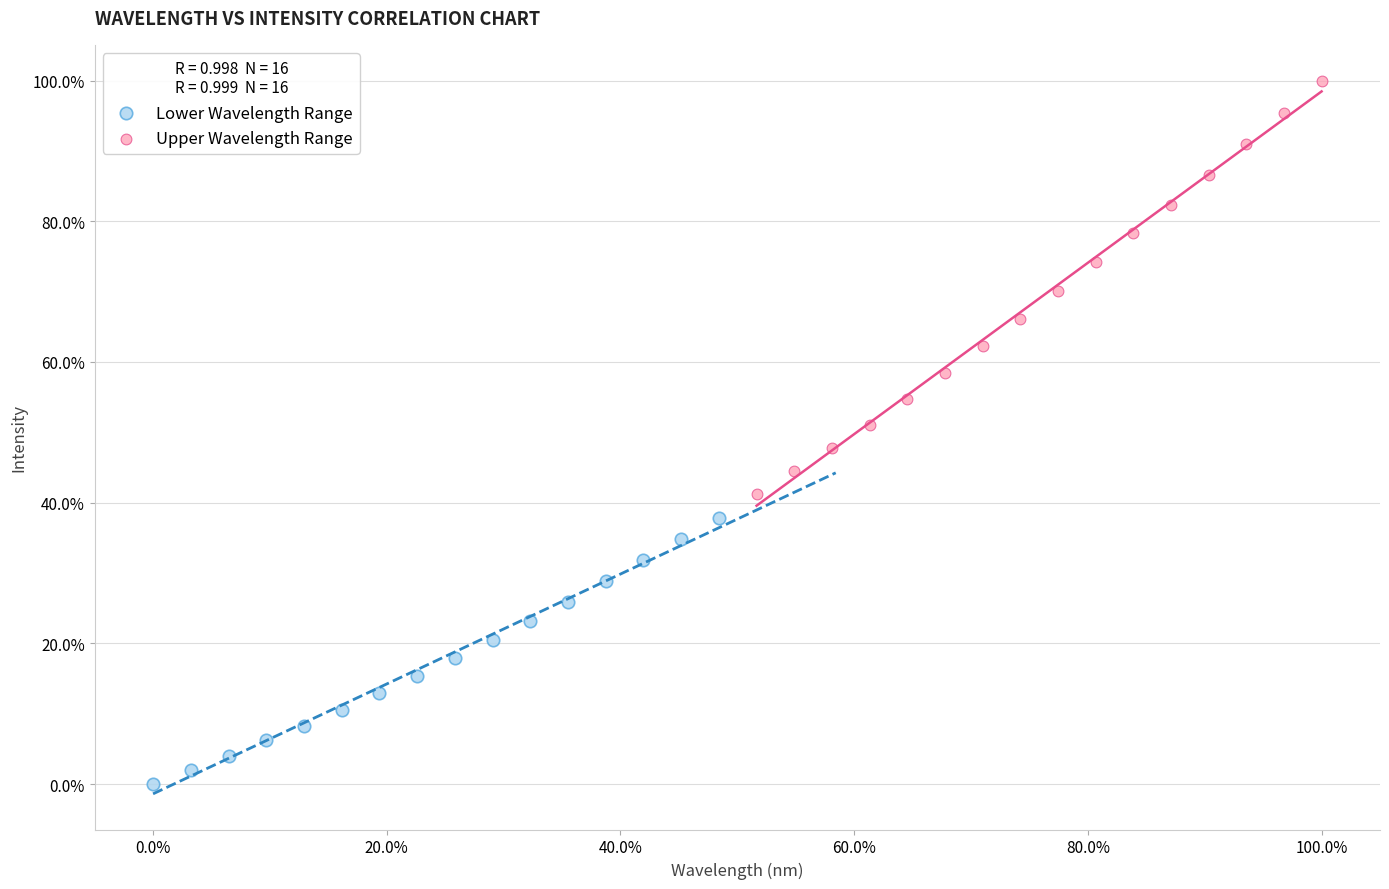

Which series contains the highest Y value?

Upper Wavelength Range